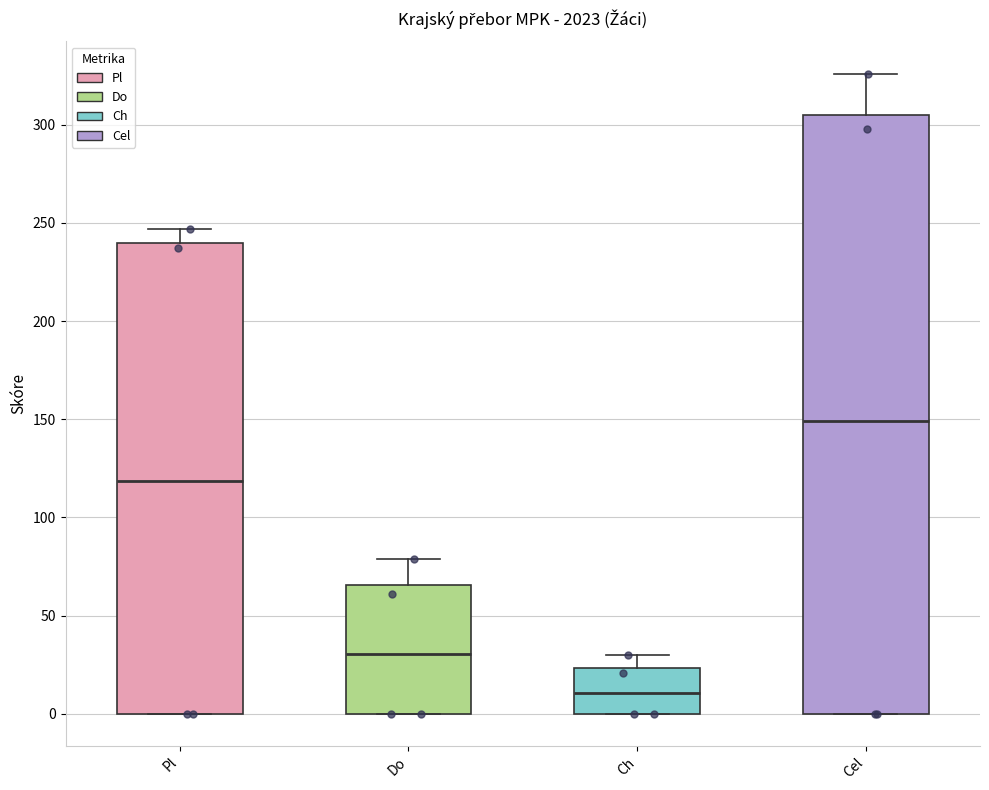

Reading left to right, read every box against the y-axis: the position of its median line, the range the box covers, and the ends of its whiskers. The values are not printed on the chart, so give them approximately, as read against the axis.

Pl: median 120, box 0 to 240, whiskers 0 to 245
Do: median 30, box 0 to 65, whiskers 0 to 80
Ch: median 10, box 0 to 25, whiskers 0 to 30
Cel: median 150, box 0 to 305, whiskers 0 to 325